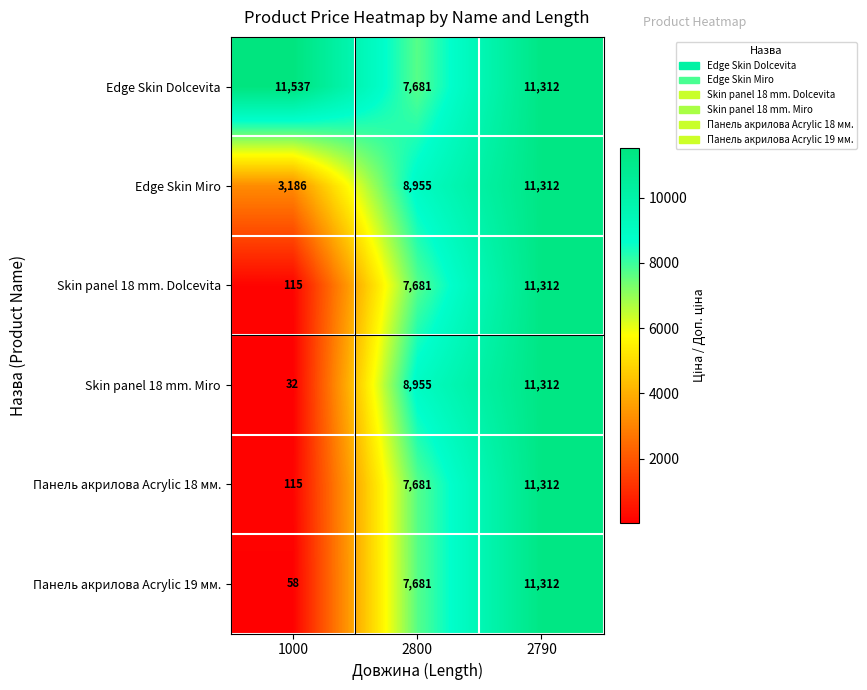

List the labels in order of Панель акрилова Acrylic 19 мм. value, smallest first.

1000, 2800, 2790